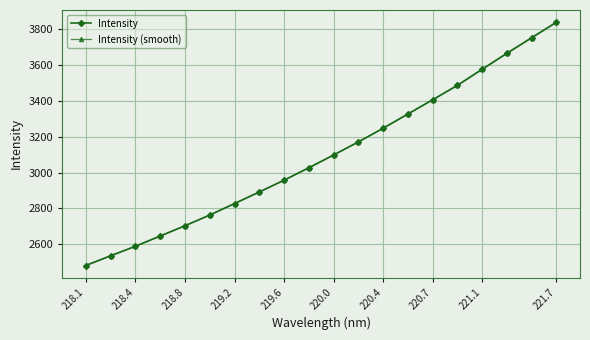

At how many categories does at least one series exceed 3231?

8